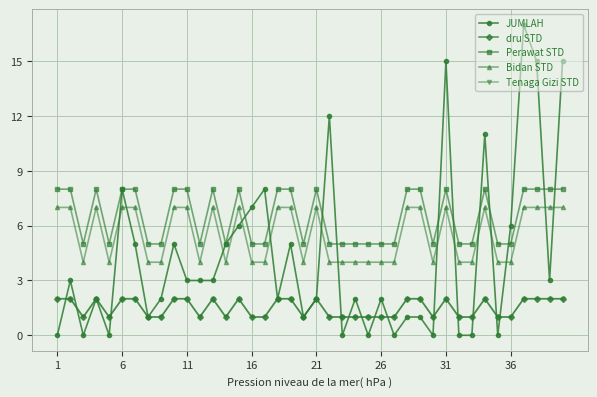

List the series in order of their peak value, highest first.

JUMLAH, Perawat STD, Bidan STD, dru STD, Tenaga Gizi STD